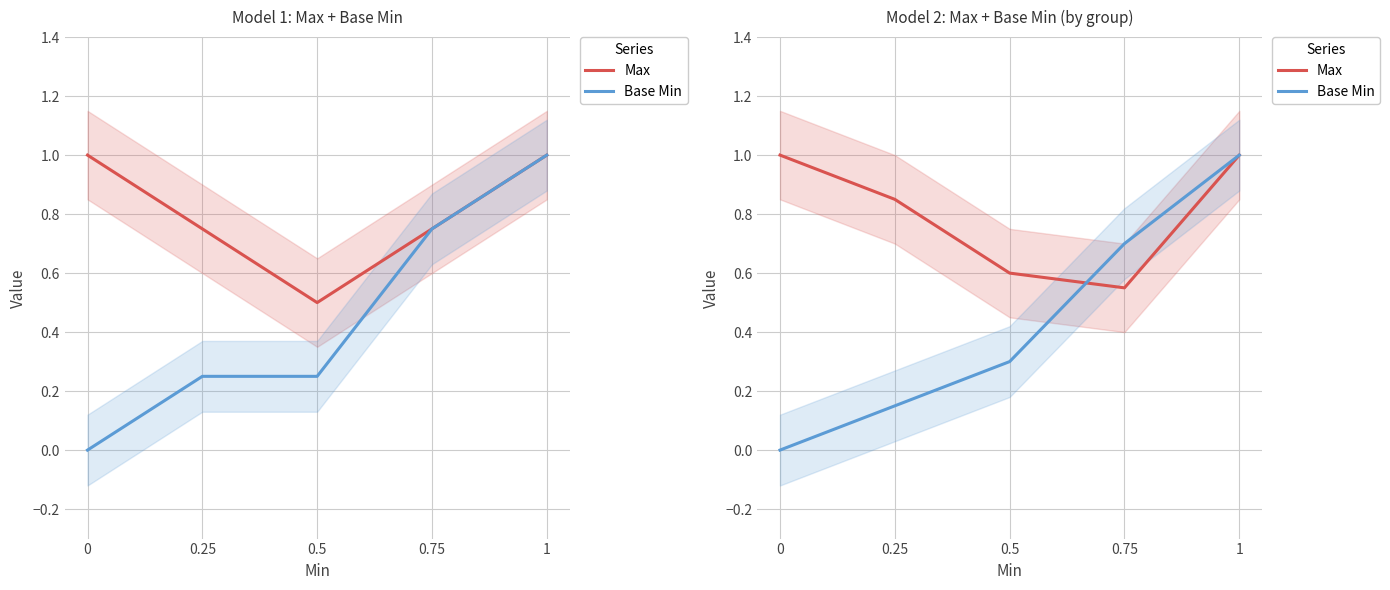

What is the sum of the Max values at 0.25 and 0.5?

1.4